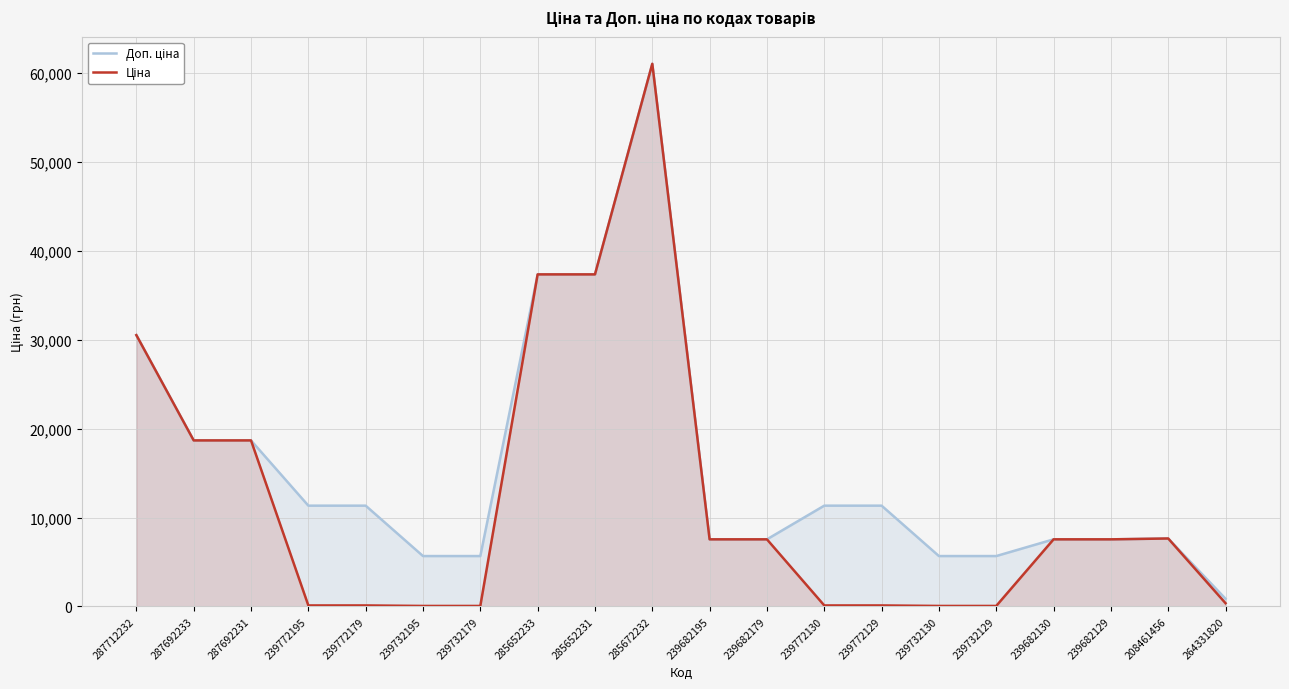

Reading right to left, extract all data points from this chart.

Доп. ціна: 862.0	7641.9	7545.9	7545.9	5667.0	5667.0	11334.0	11334.0	7545.9	7545.9	61024.7	37343.0	37343.0	5667.0	5667.0	11334.0	11334.0	18671.5	18671.5	30512.3
Ціна: 362.8	7641.9	7545.9	7545.9	56.7	56.7	113.3	113.3	7545.9	7545.9	61024.7	37343.0	37343.0	56.7	56.7	113.3	113.3	18671.5	18671.5	30512.3